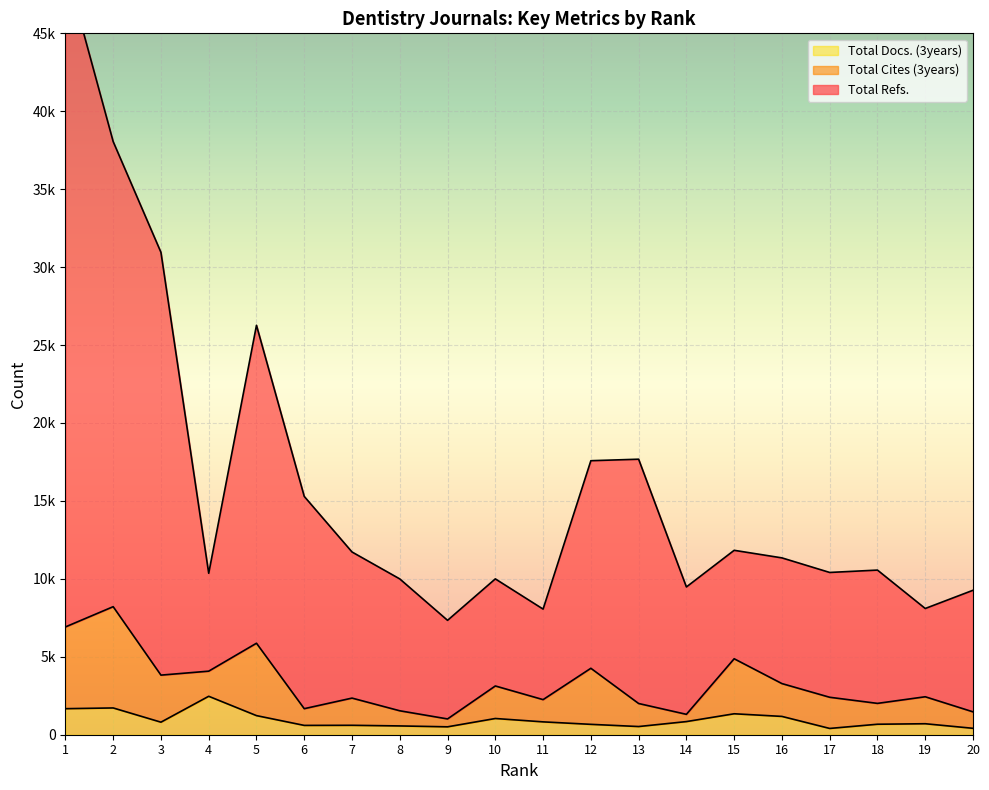

Which label corresponds to the smallest value in the chart?

17